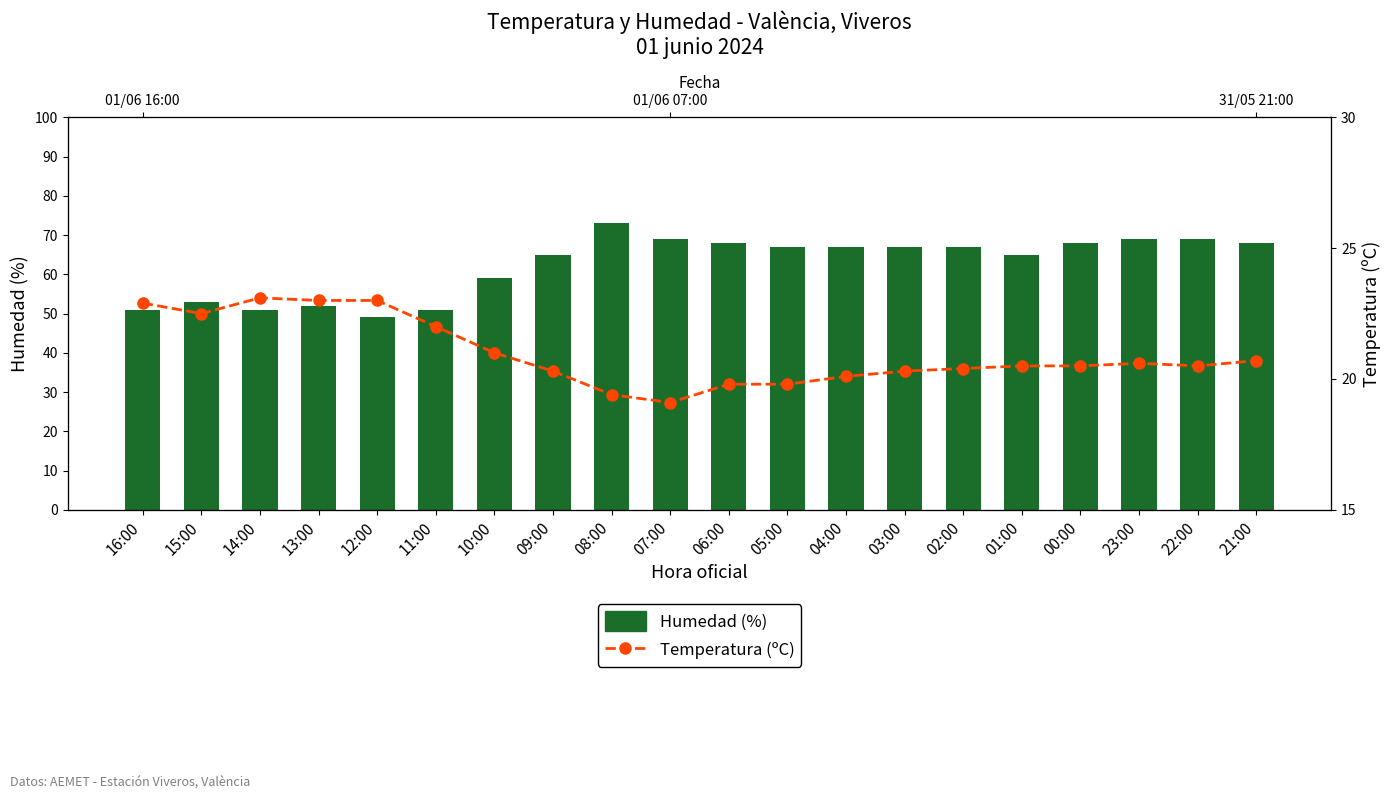

Which series has the largest total across all categories?

Humedad (%)